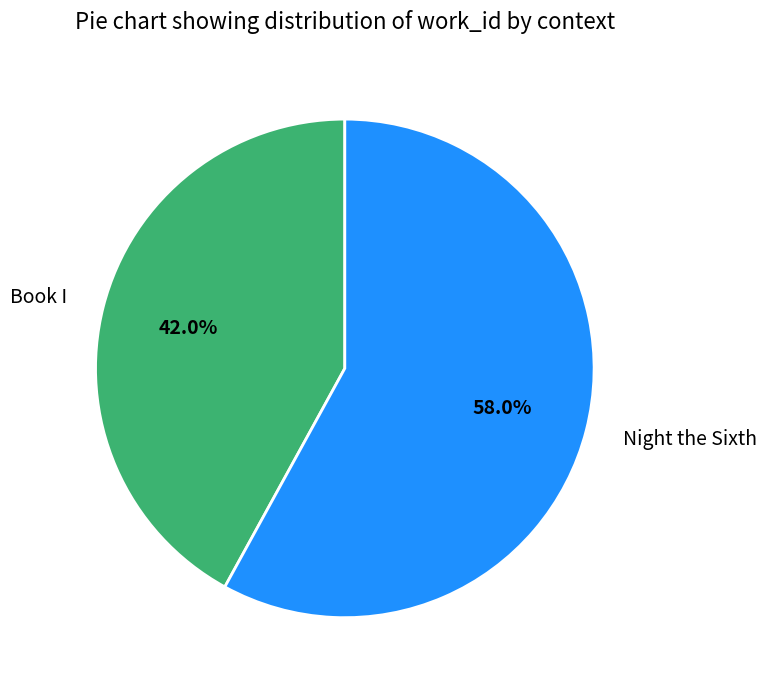

The Night the Sixth slice represents 58% of the pie. True or false?

True